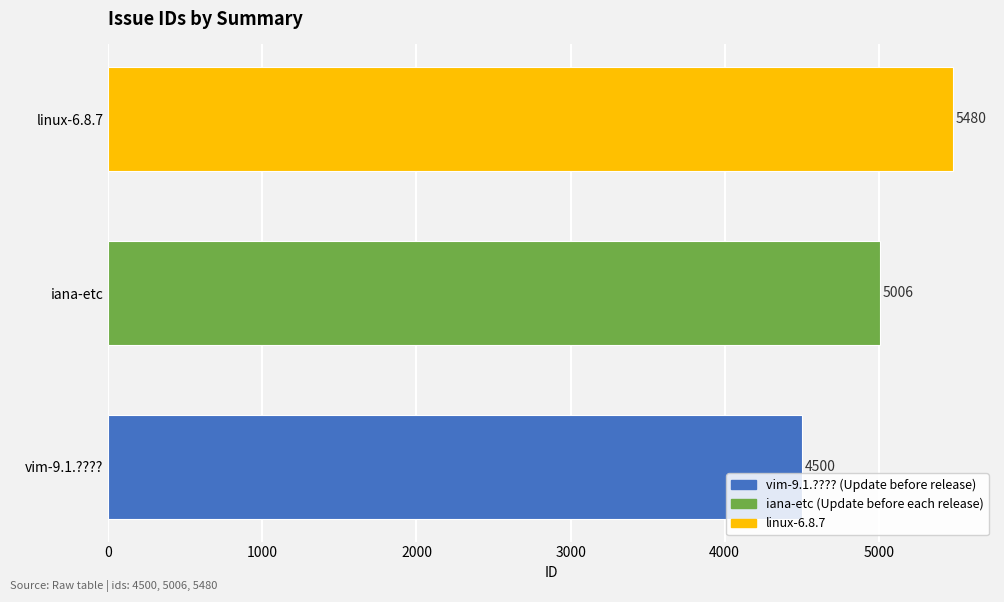

List the labels in order of value, largest first.

linux-6.8.7, iana-etc, vim-9.1.????